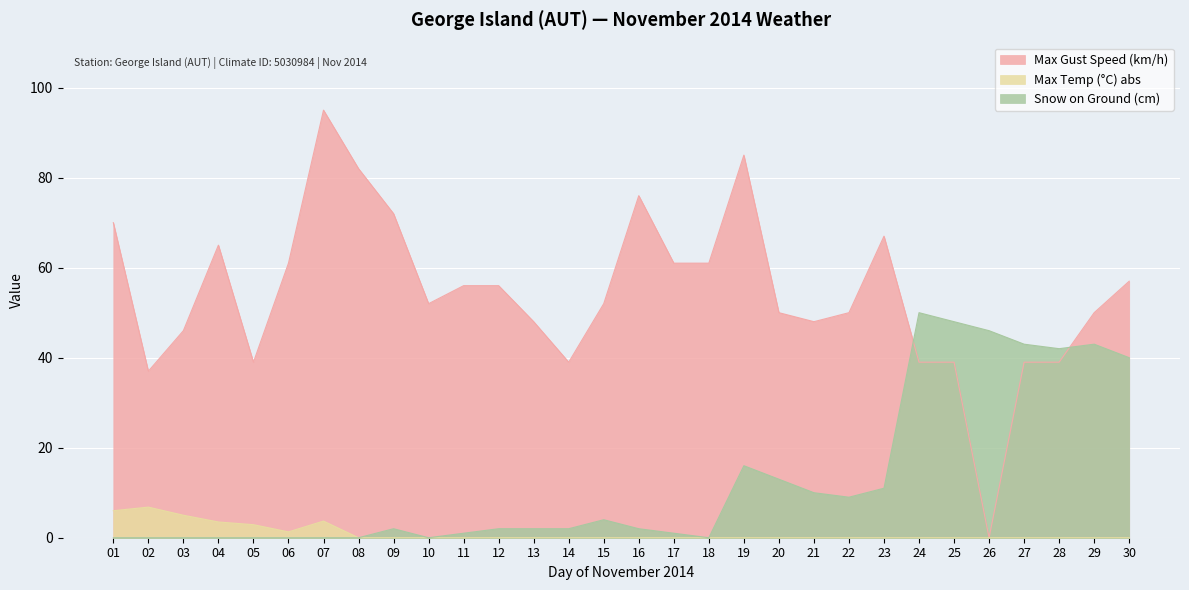

What is the average value of the Max Temp (°C) abs series?

1.0